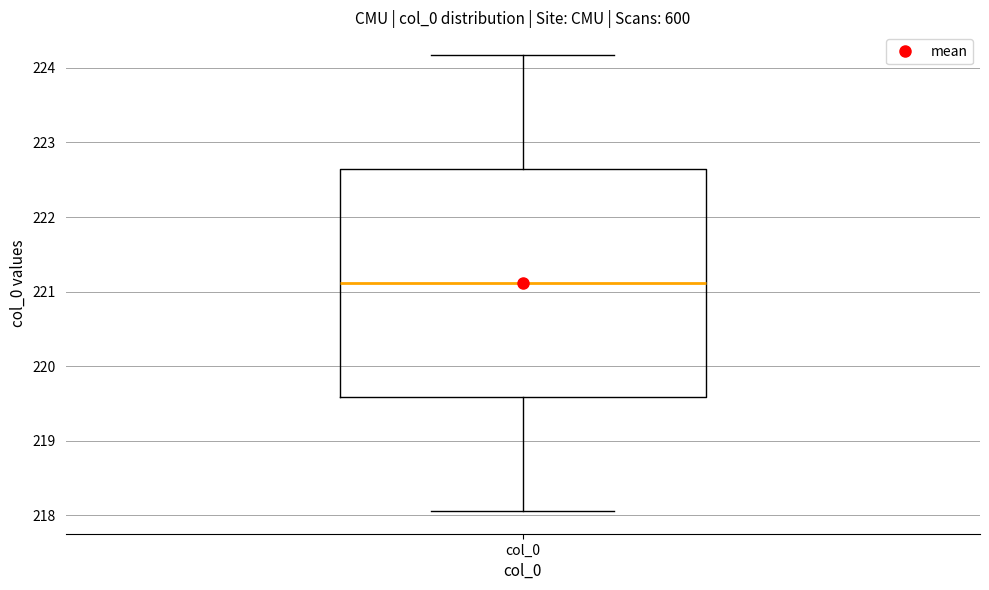

Where is the upper edge of the box for col_0 on the y-axis? The values are not printed on the chart, so give them approximately, as read against the axis.

222.6